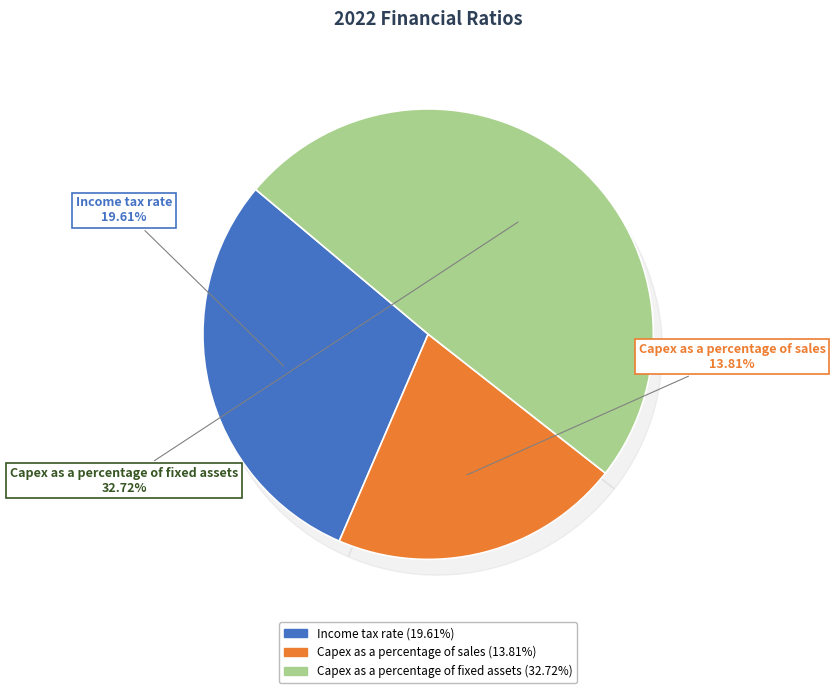

To the nearest percent, what is the average slice percentage?

33%